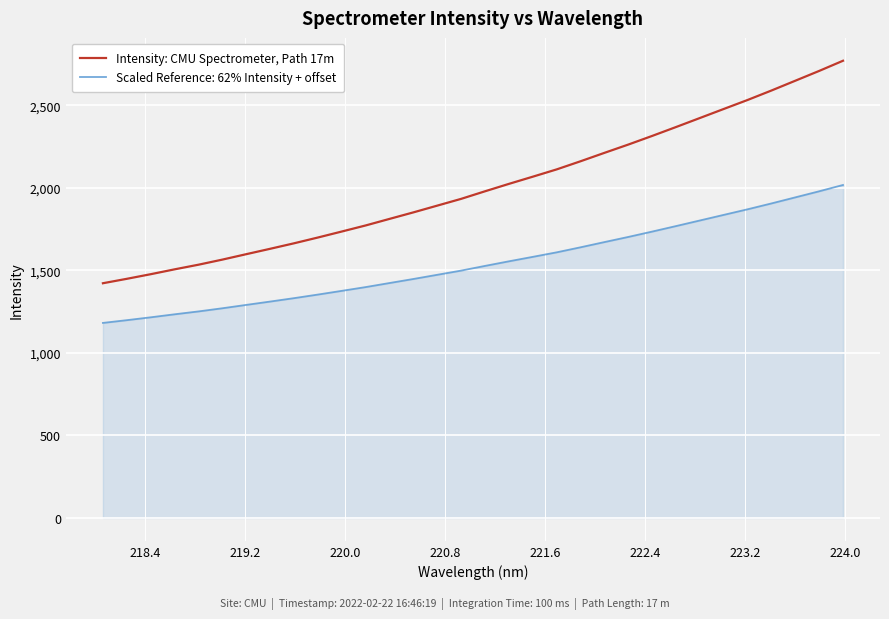

Does the chart have visible grid lines?

Yes